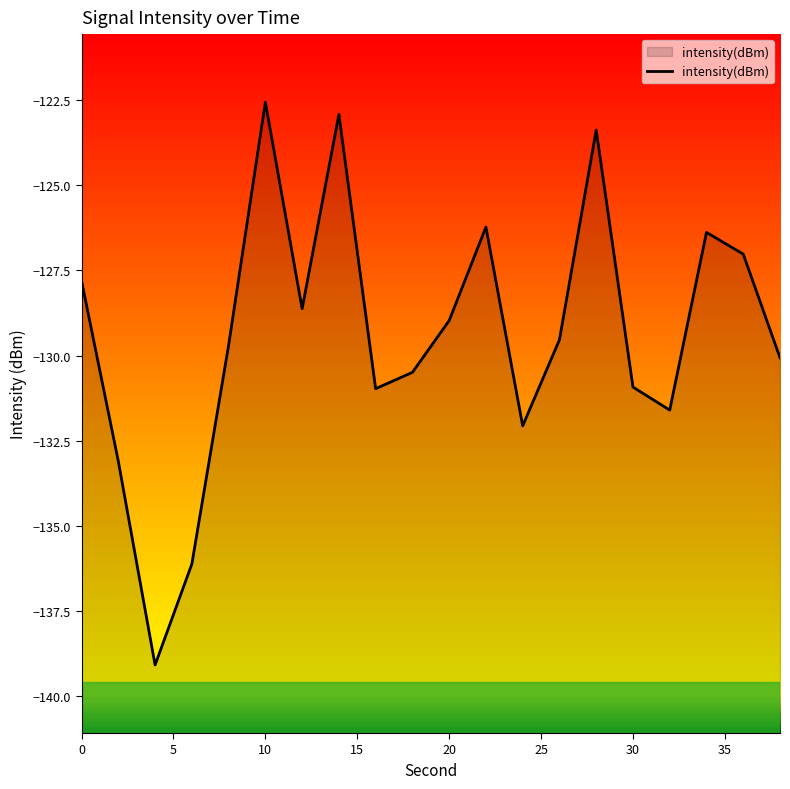

Reading right to left, transcribe all the data shown in this chart.

-130.1	-127.0	-126.4	-131.6	-130.9	-123.4	-129.5	-132.1	-126.2	-129.0	-130.5	-131.0	-122.9	-128.6	-122.6	-129.7	-136.1	-139.1	-133.1	-127.8